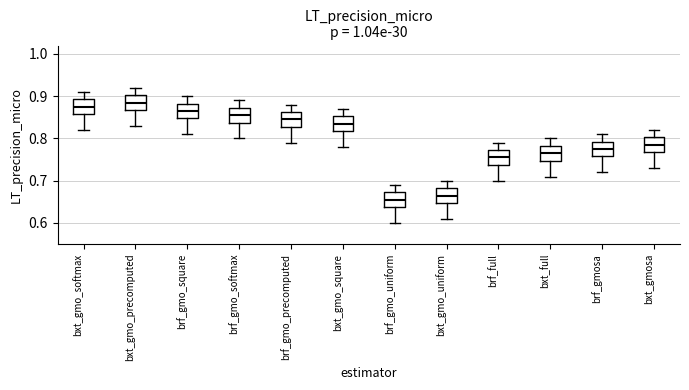

Where does the upper whisker of the box for brf_gmosa end on the y-axis? The values are not printed on the chart, so give them approximately, as read against the axis.

0.81